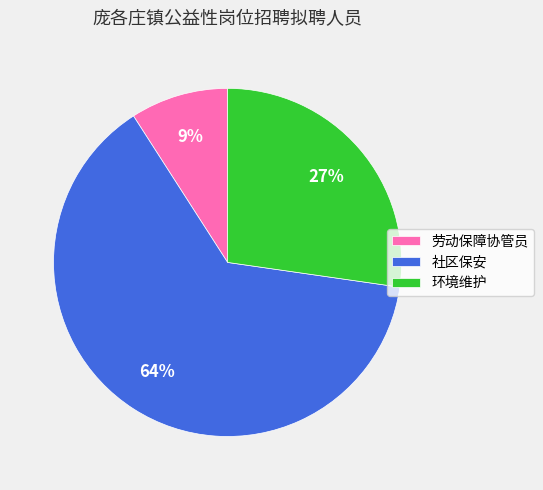

To the nearest percent, what portion does 环境维护 represent?

27%